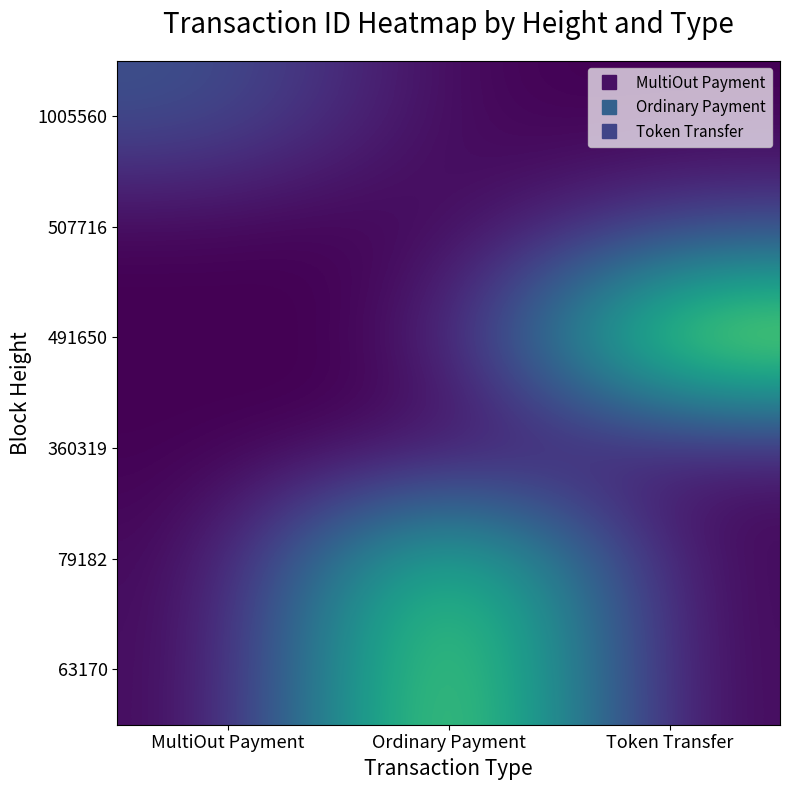

At how many categories does at least one series exceed 1398601603814315776?

3